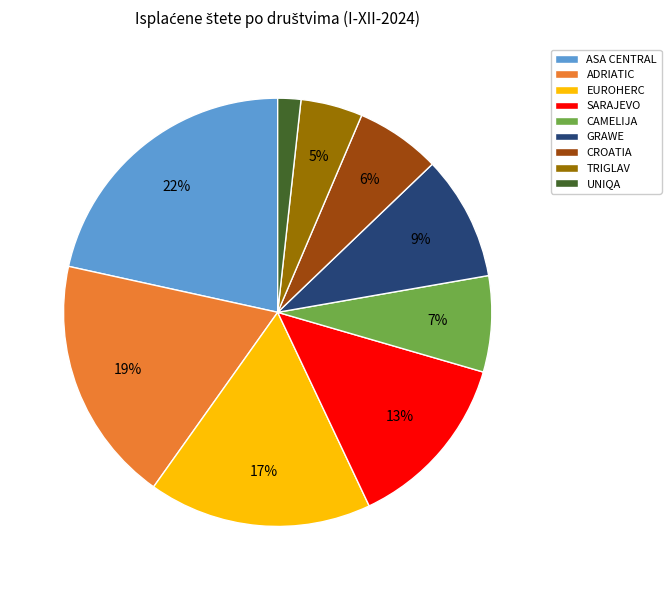

Between GRAWE and UNIQA, which is larger?

GRAWE